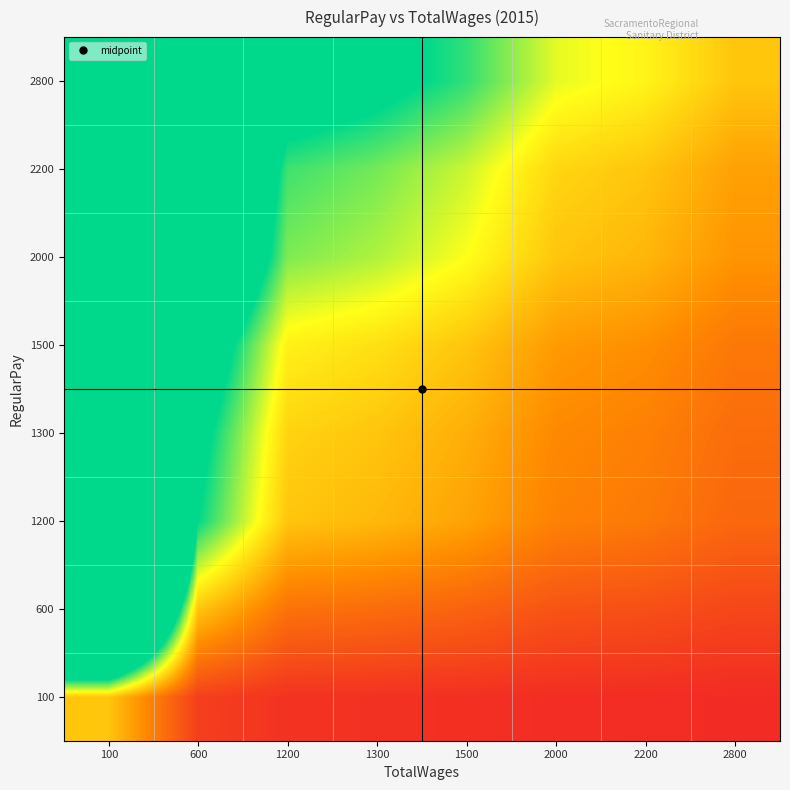

Reading left to right, transcribe all the data shown in this chart.

100: 100=1.0	600=0.2	1200=0.1	1300=0.1	1500=0.1	2000=0.1	2200=0.0	2800=0.0
600: 100=6.0	600=1.0	1200=0.5	1300=0.5	1500=0.4	2000=0.3	2200=0.3	2800=0.2
1200: 100=12.0	600=2.0	1200=1.0	1300=0.9	1500=0.8	2000=0.6	2200=0.5	2800=0.4
1300: 100=13.0	600=2.2	1200=1.1	1300=1.0	1500=0.9	2000=0.7	2200=0.6	2800=0.5
1500: 100=15.0	600=2.5	1200=1.2	1300=1.2	1500=1.0	2000=0.8	2200=0.7	2800=0.5
2000: 100=20.0	600=3.3	1200=1.7	1300=1.5	1500=1.3	2000=1.0	2200=0.9	2800=0.7
2200: 100=22.0	600=3.7	1200=1.8	1300=1.7	1500=1.5	2000=1.1	2200=1.0	2800=0.8
2800: 100=28.0	600=4.7	1200=2.3	1300=2.2	1500=1.9	2000=1.4	2200=1.3	2800=1.0